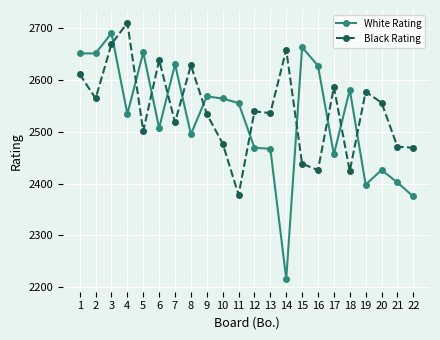

After their last crossing, which series has the higher values: Black Rating or White Rating?

Black Rating